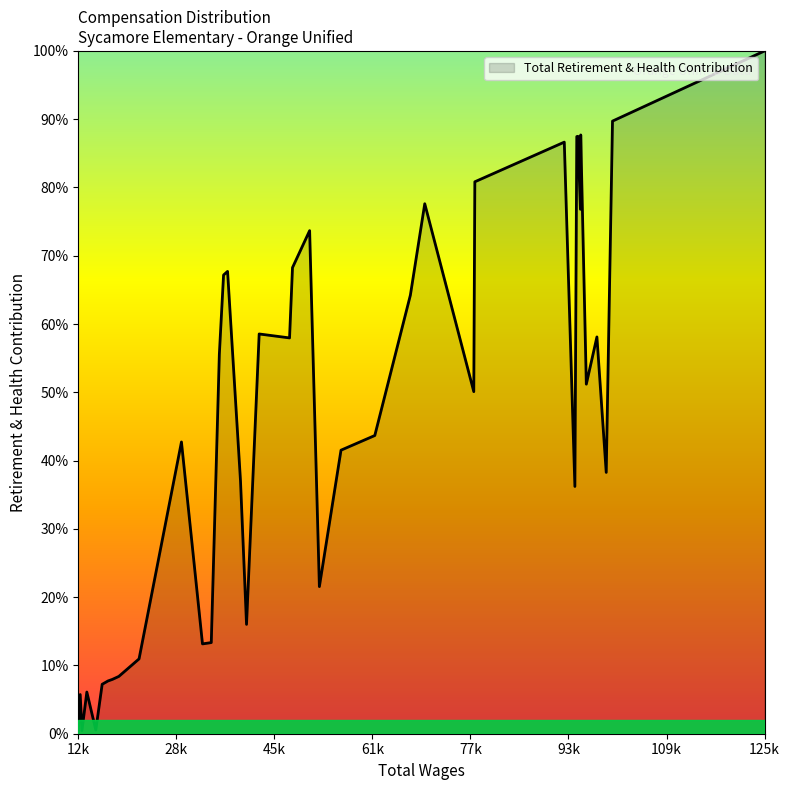

Read the value at 56027.

41.5